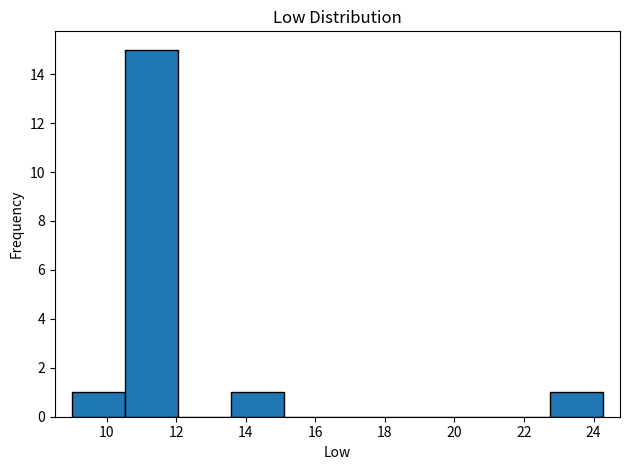

Over which range of the x-axis is the bar tallest?

10.6 to 12.0